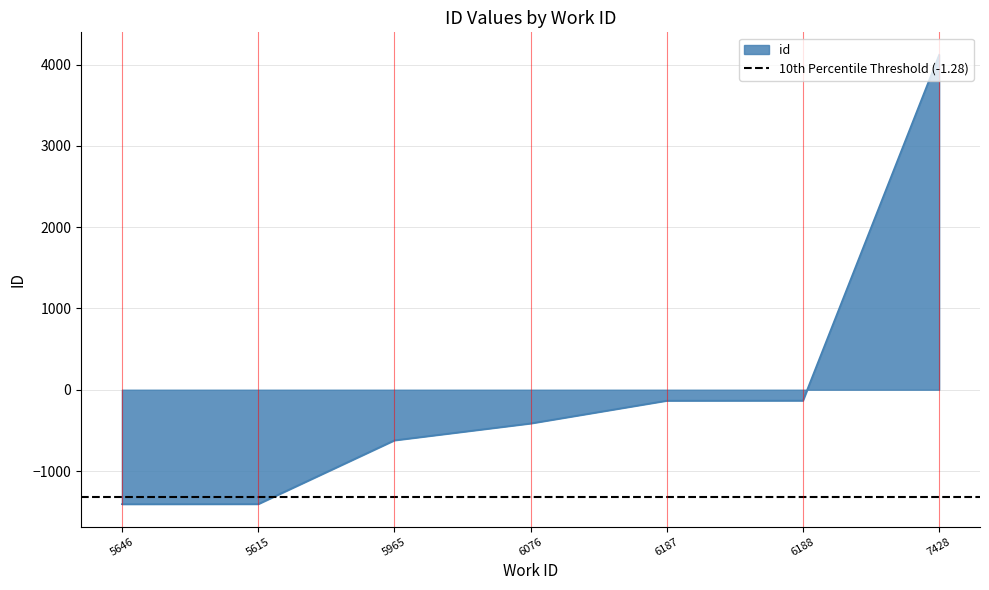

True or false: the data shows 4119.4 at 7428.

True